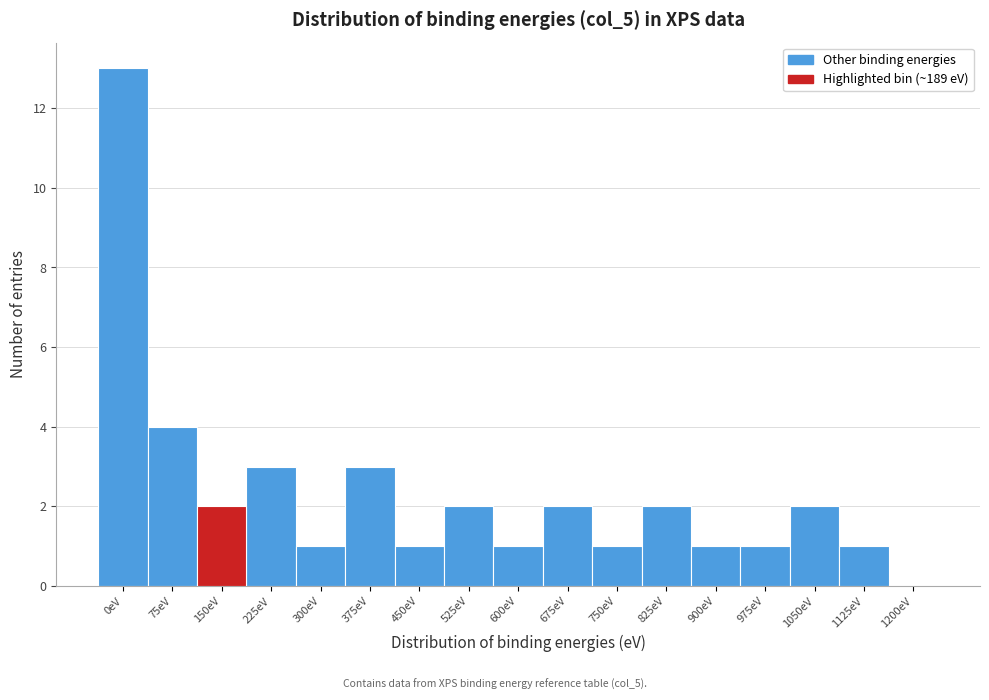

Reading left to right, transcribe all the data shown in this chart.

0eV=13	75eV=4	150eV=2	225eV=3	300eV=1	375eV=3	450eV=1	525eV=2	600eV=1	675eV=2	750eV=1	825eV=2	900eV=1	975eV=1	1050eV=2	1125eV=1	1200eV=0